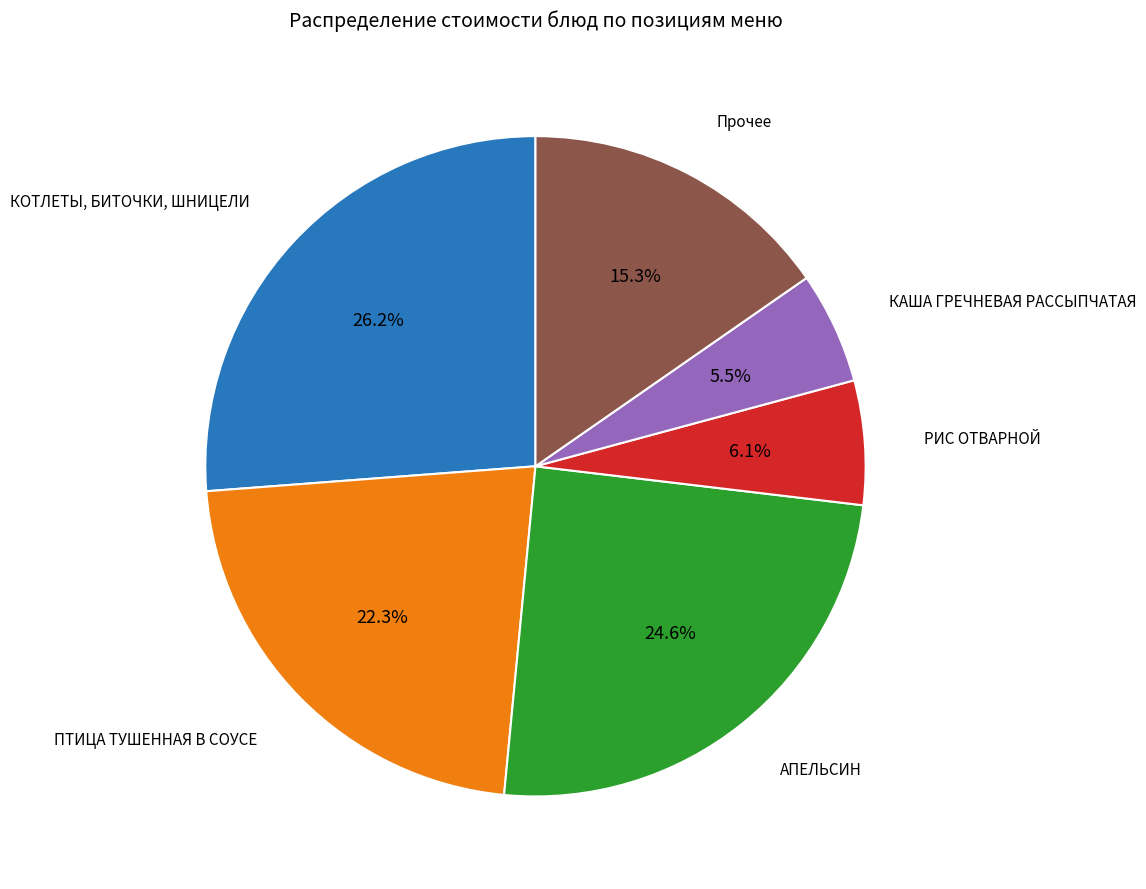

Is there any slice that represents more than half of the pie?

No